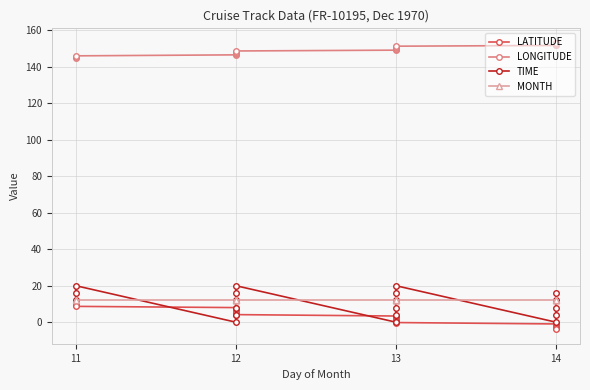

What is the difference between the maximum and minimum values in the TIME series?

20.0